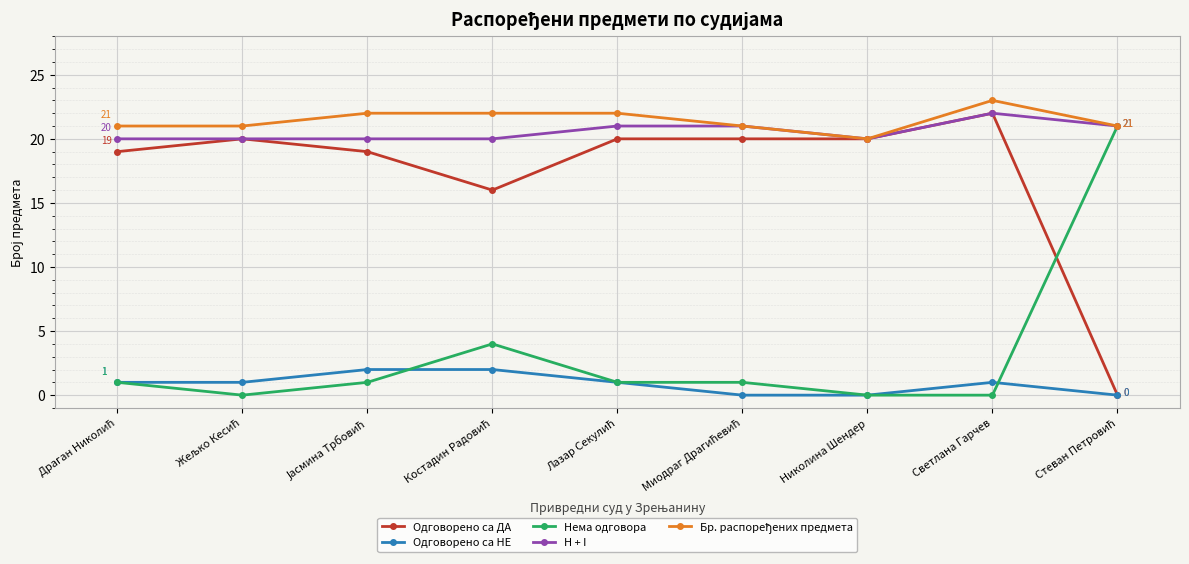

What is the maximum value for Нема одговора?

21